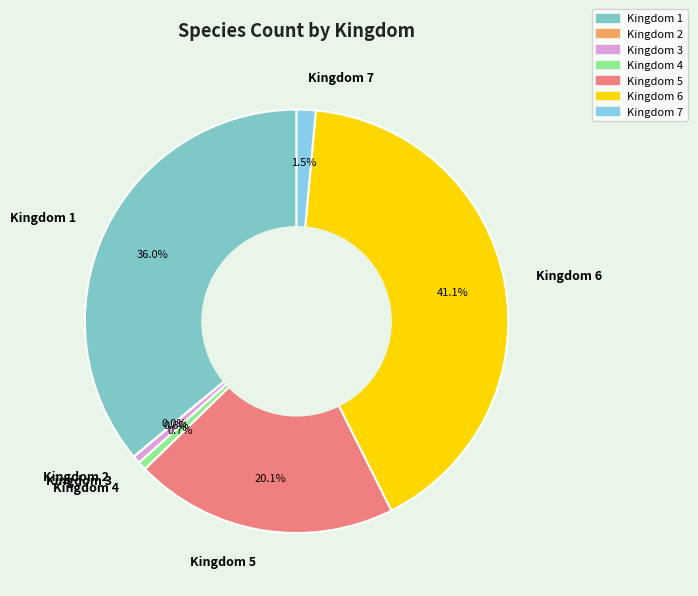

Combined, do Kingdom 3 and Kingdom 1 account for over 50%?

No